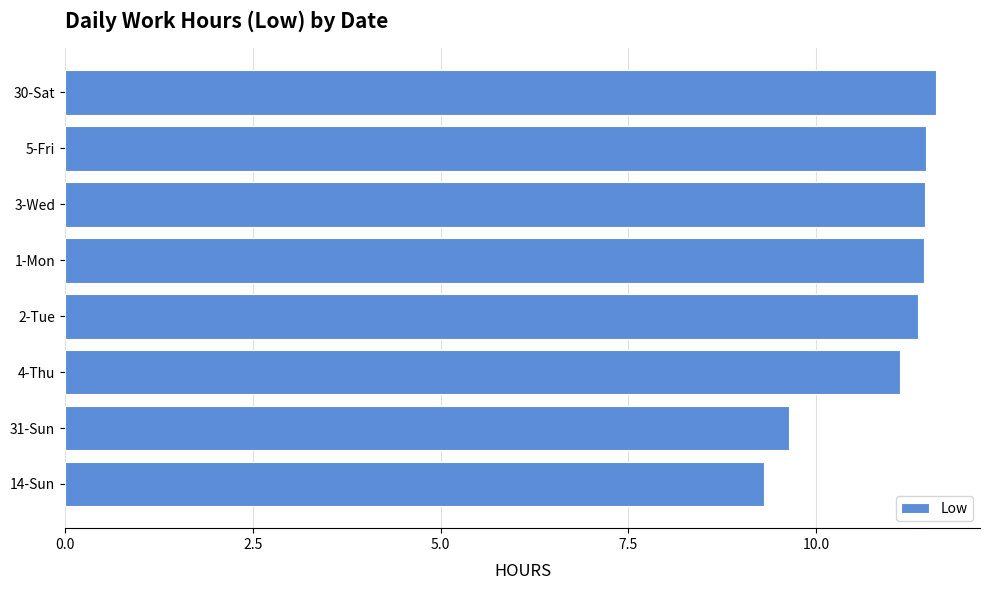

Between 14-Sun and 2-Tue, which is larger?

2-Tue